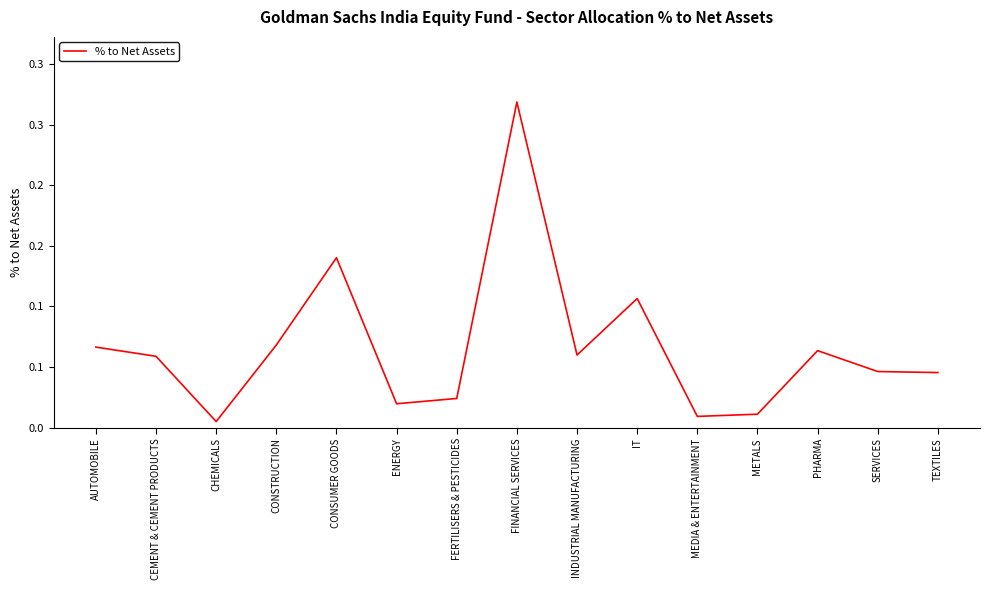

Does the chart display data point markers on the line(s)?

No